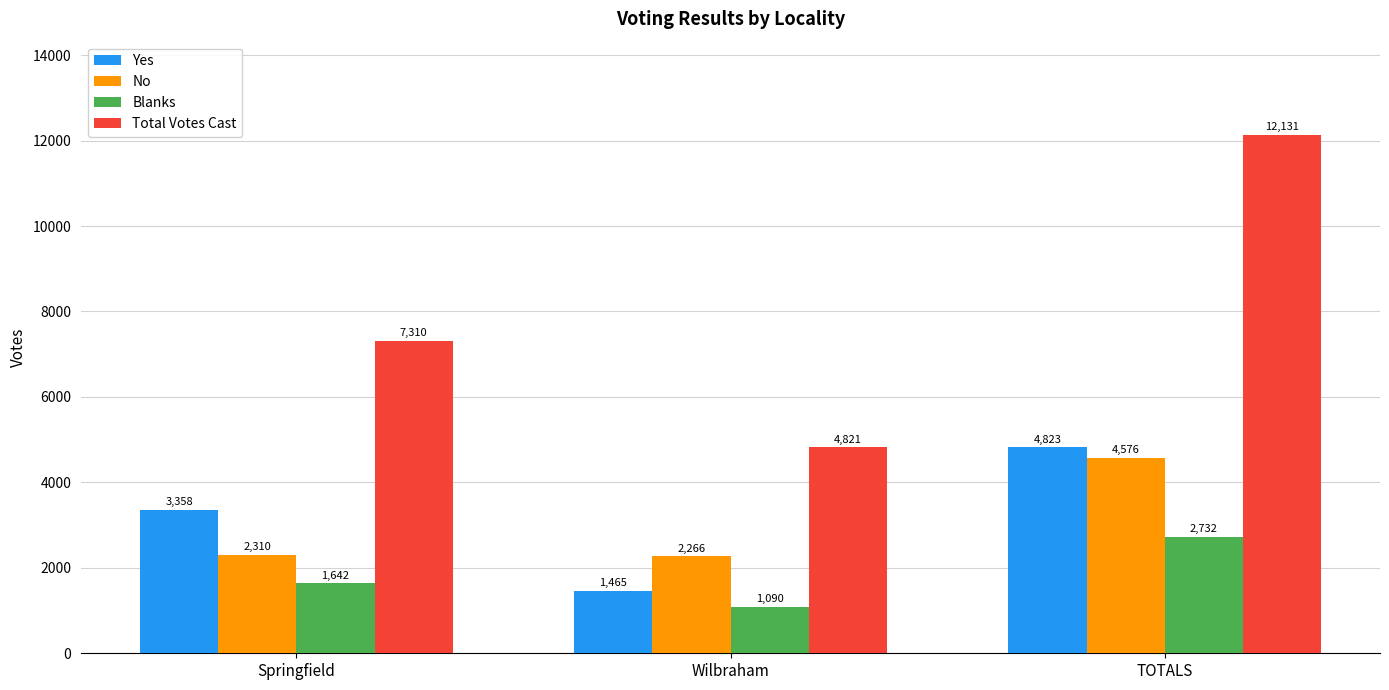

Reading right to left, transcribe all the data shown in this chart.

Yes: 4823	1465	3358
No: 4576	2266	2310
Blanks: 2732	1090	1642
Total Votes Cast: 12131	4821	7310